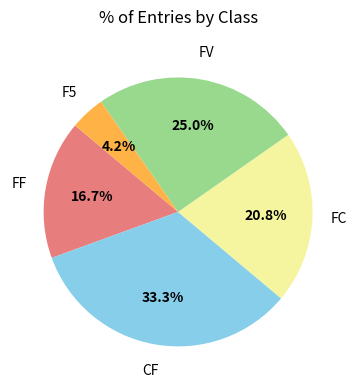

Is there any slice that represents more than half of the pie?

No